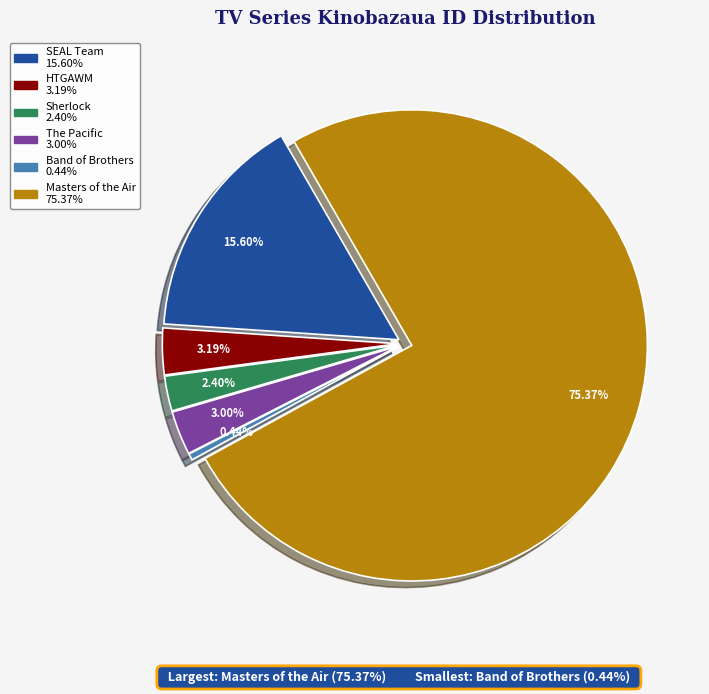

True or false: Sherlock accounts for 2% of the total.

True